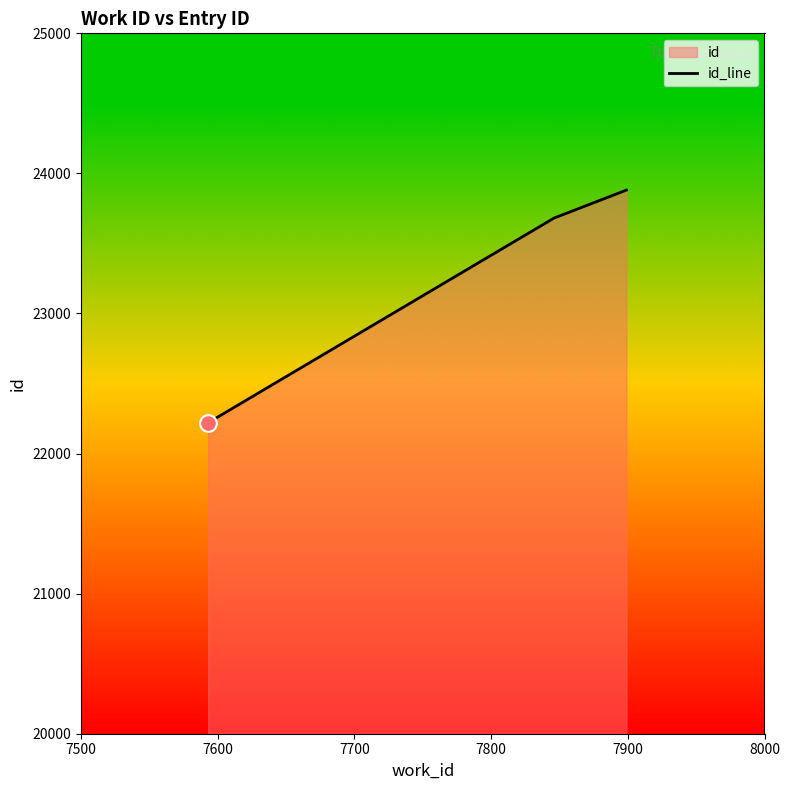

What is the smallest value displayed?

22220